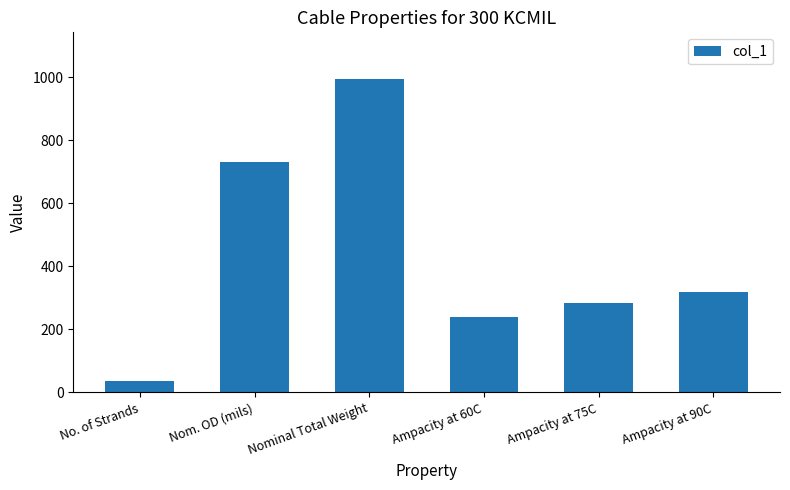

At which label is the value closest to 515?

Ampacity at 90C